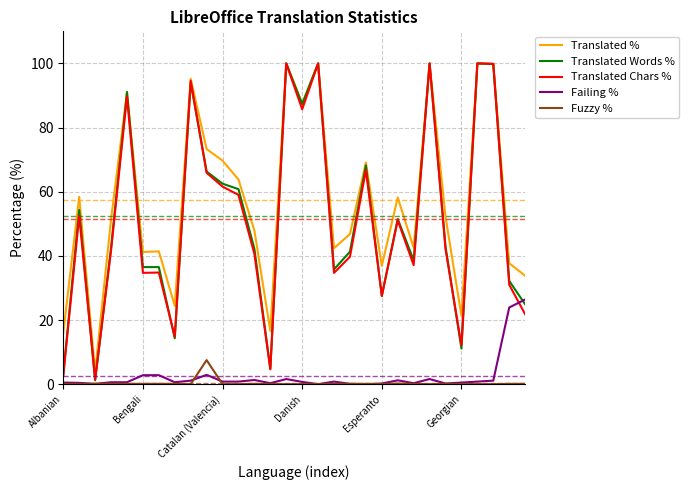

What is the average value of the Fuzzy % series?

0.3